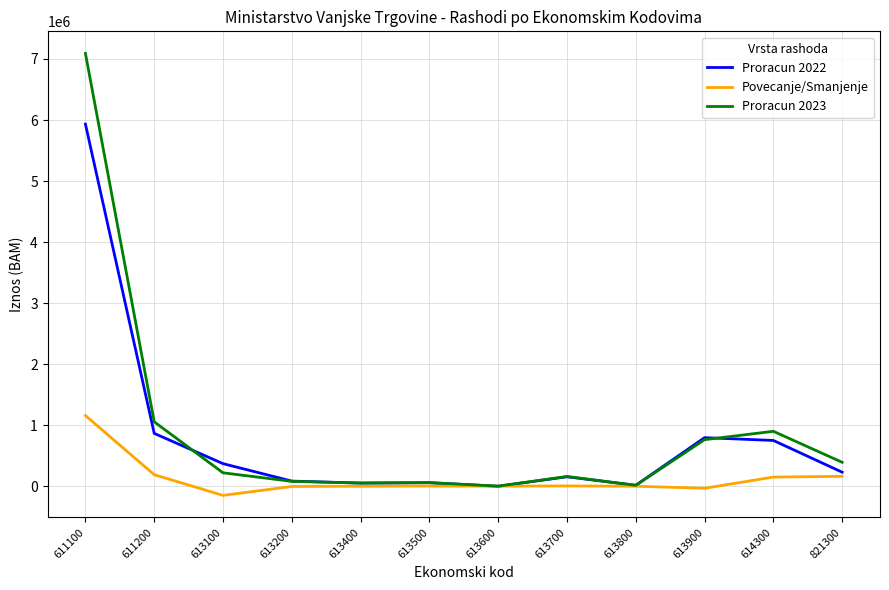

The value of Proracun 2023 at 613200 is 80000. True or false?

True